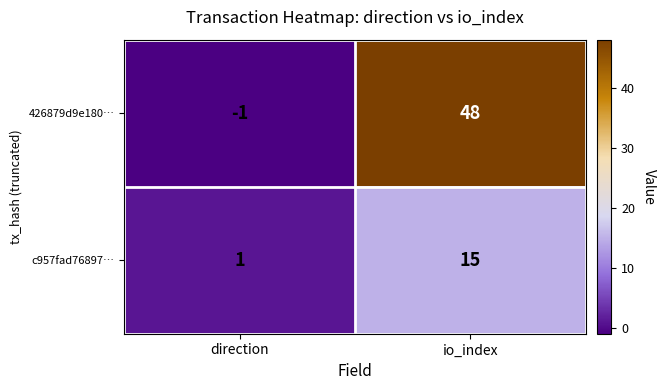

Which series has the largest total across all categories?

426879d9e180…